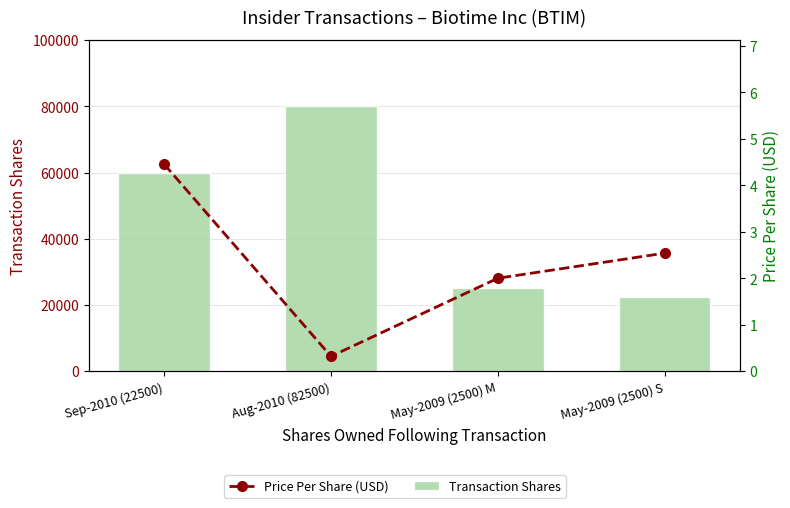

Rank the categories by Price Per Share (USD) value from highest to lowest.

Sep-2010 (22500), May-2009 (2500) S, May-2009 (2500) M, Aug-2010 (82500)